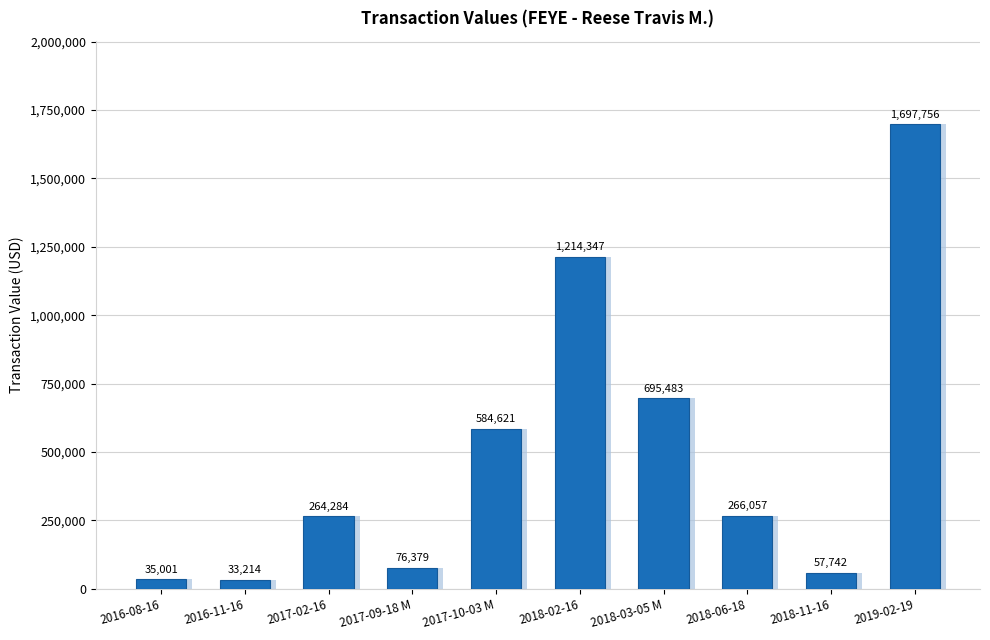

True or false: the data shows 467500 at 2018-02-16.

False